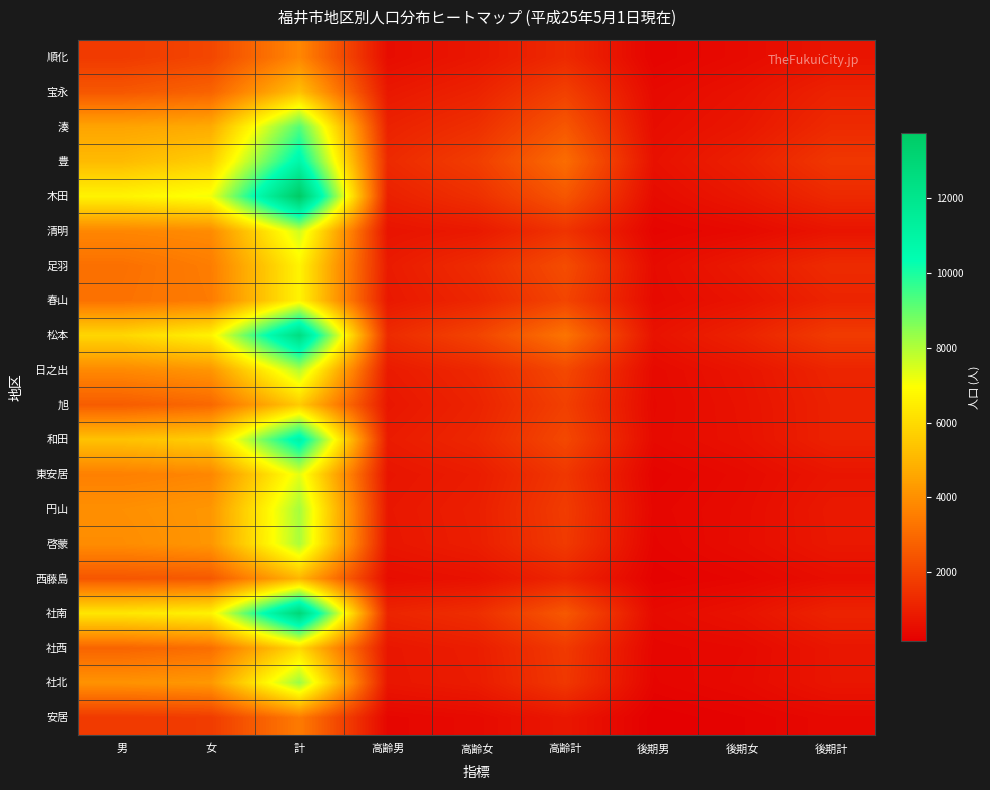

What is the total value across all series at 男?

77140